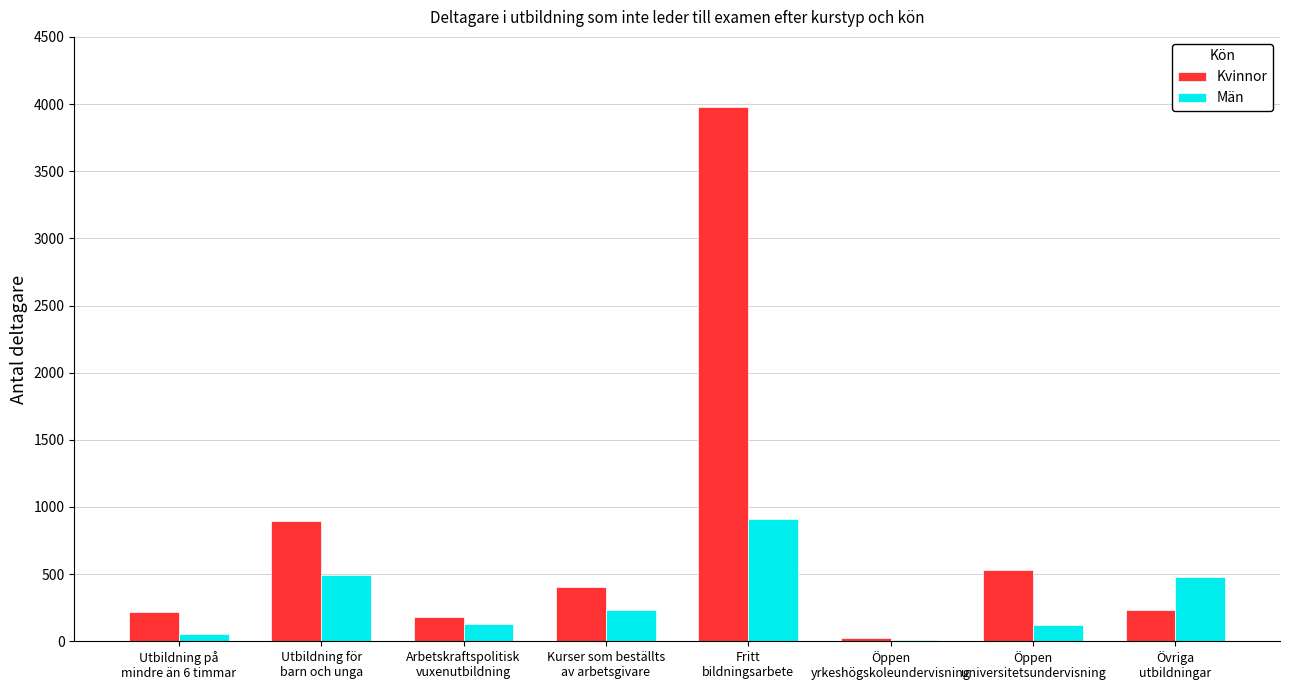

What is the maximum value shown in the chart?

3977